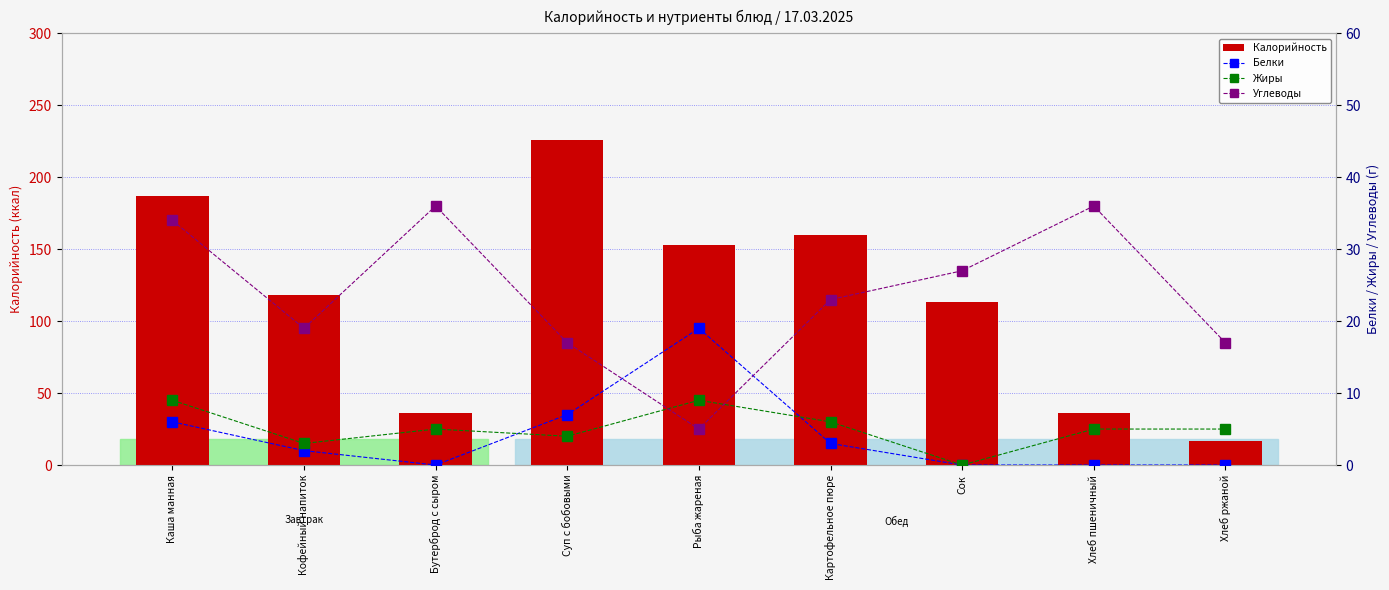

Is the value of Углеводы at Хлеб ржаной greater than the value of Калорийность at Хлеб пшеничный?

No